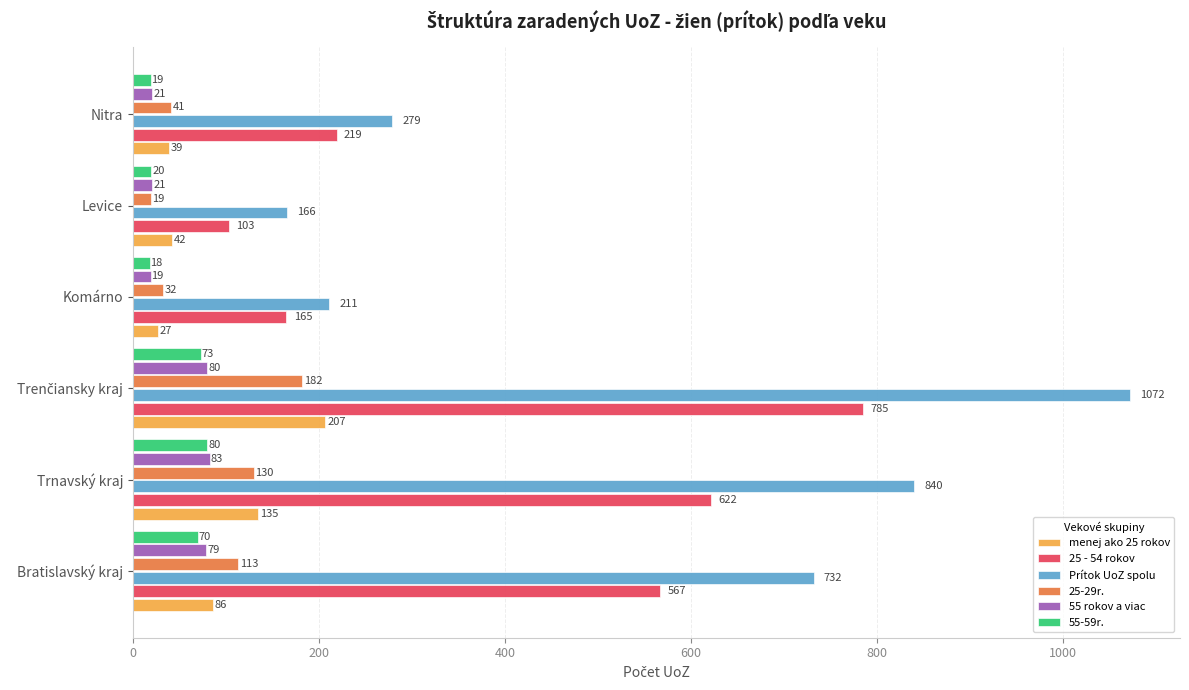

At how many categories does at least one series exceed 858?

1